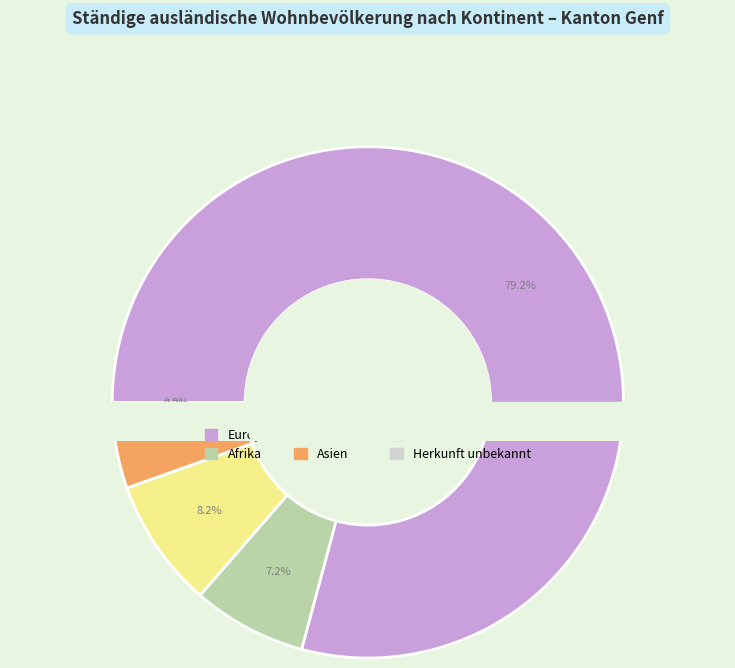

The Asien slice represents 1% of the pie. True or false?

False